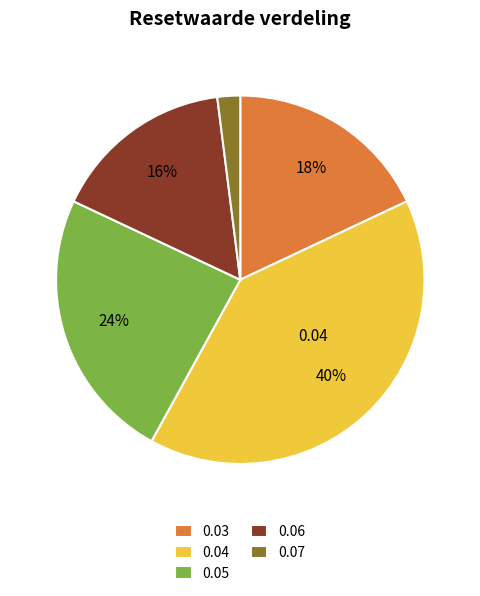

Does any single category account for the majority?

No